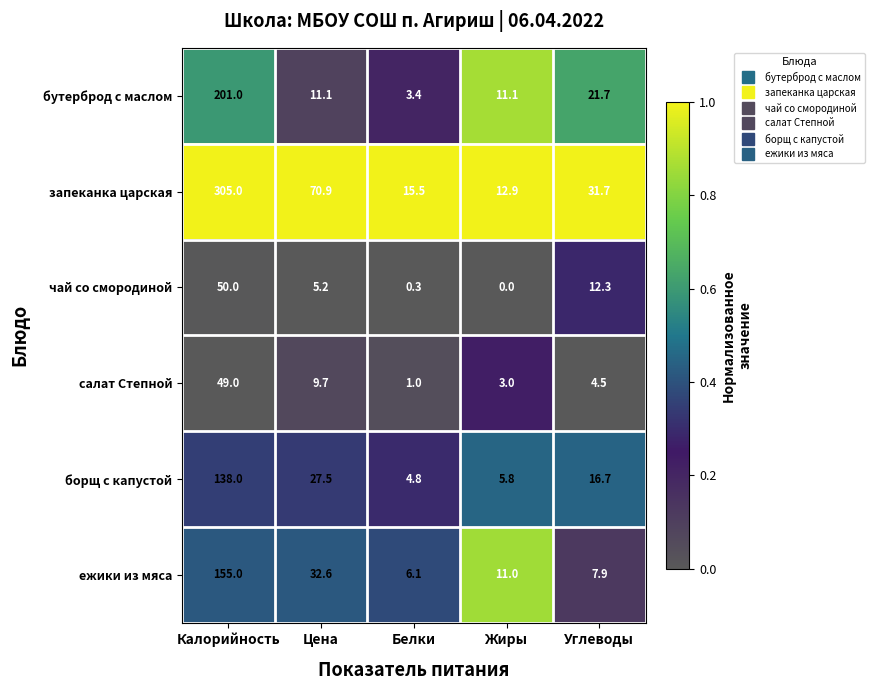

What is the difference between the second highest and second lowest values in the бутерброд с маслом series?

10.6